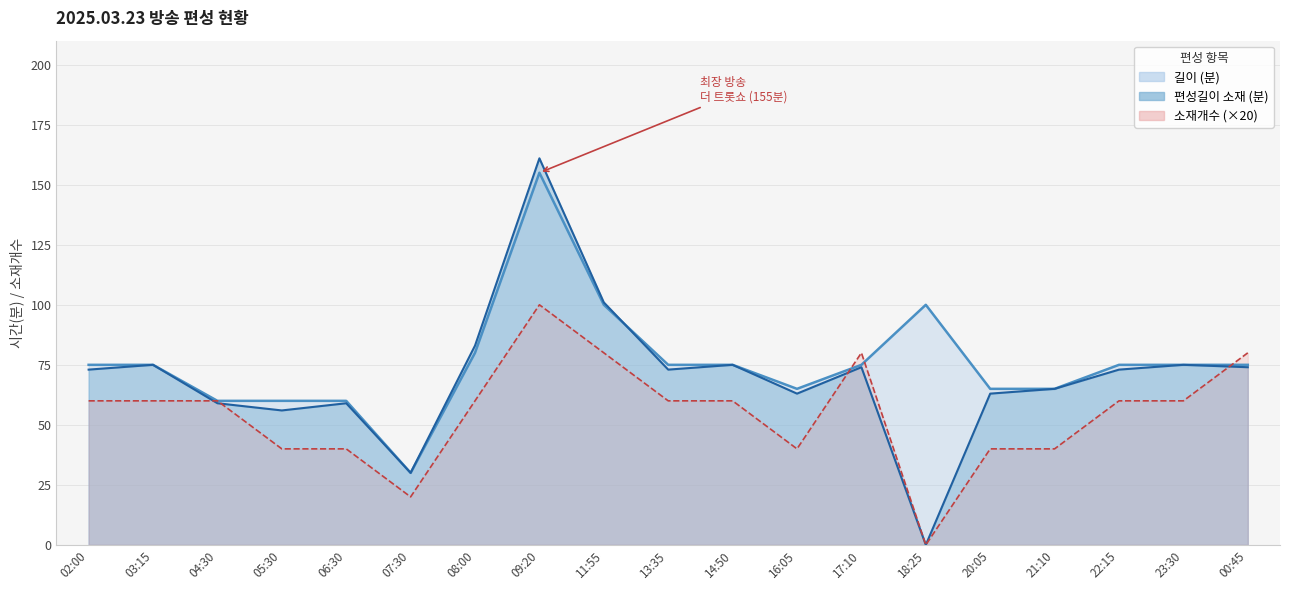

The 소재개수 series shows 143 at 00:45. True or false?

False